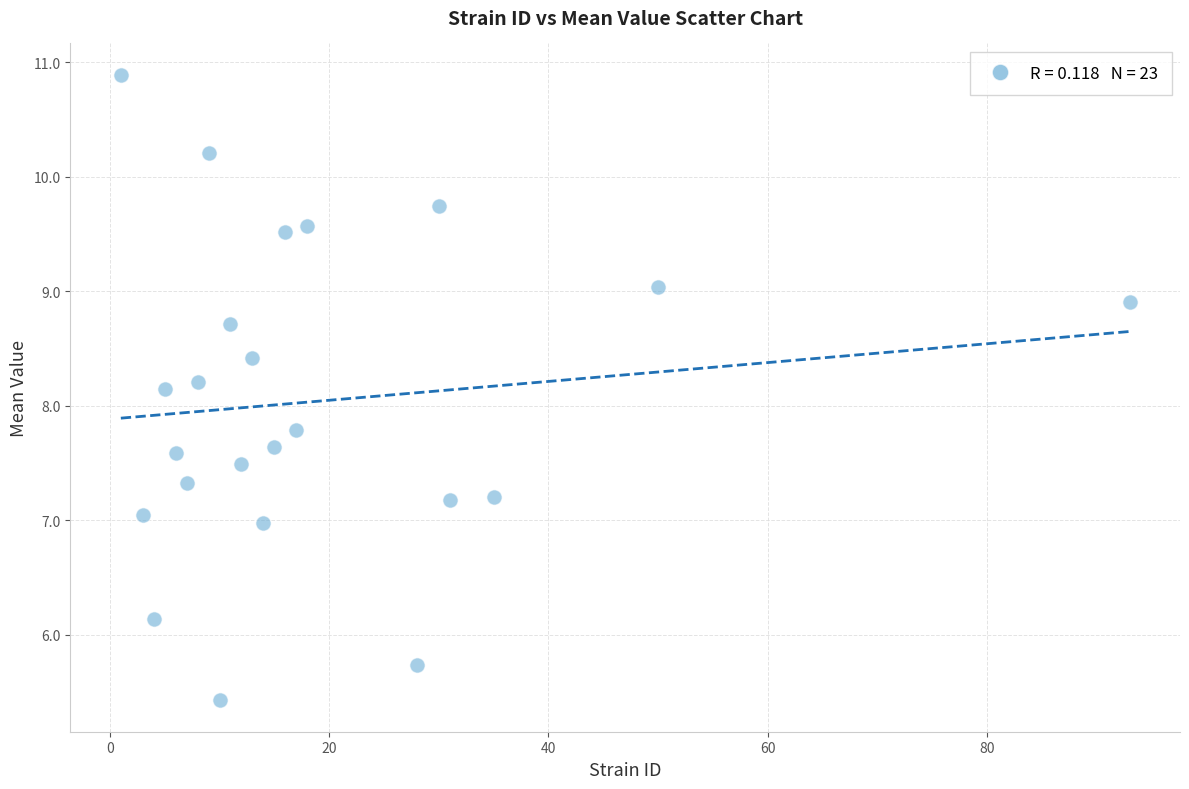

What is the range of X values (max minus min)?

92.0